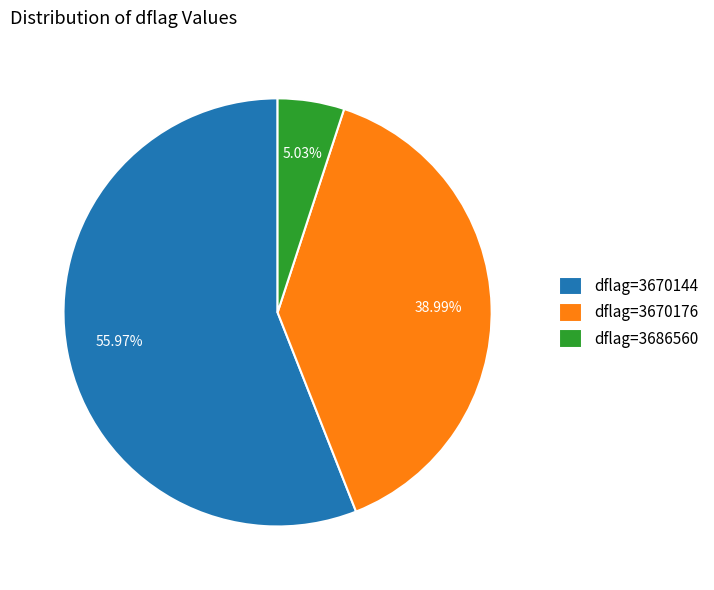

Approximately how many times larger is the value at dflag=3670144 compared to dflag=3670176?

1.4